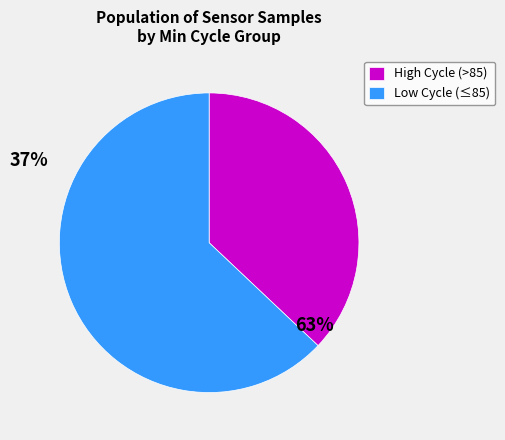

The High Cycle (>85) slice represents 37% of the pie. True or false?

True